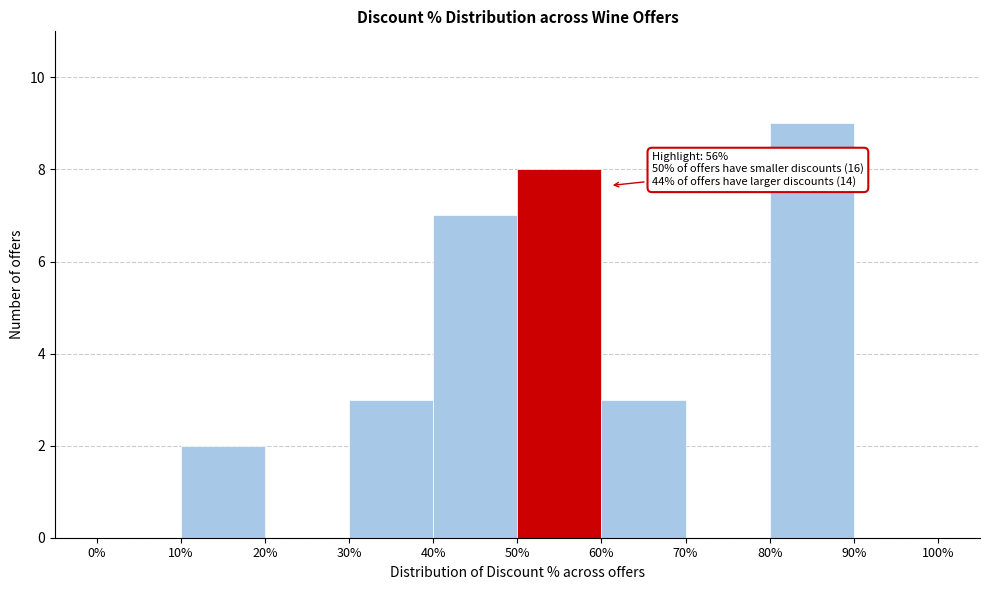

Over which range of the x-axis is the bar tallest?

80% to 90%